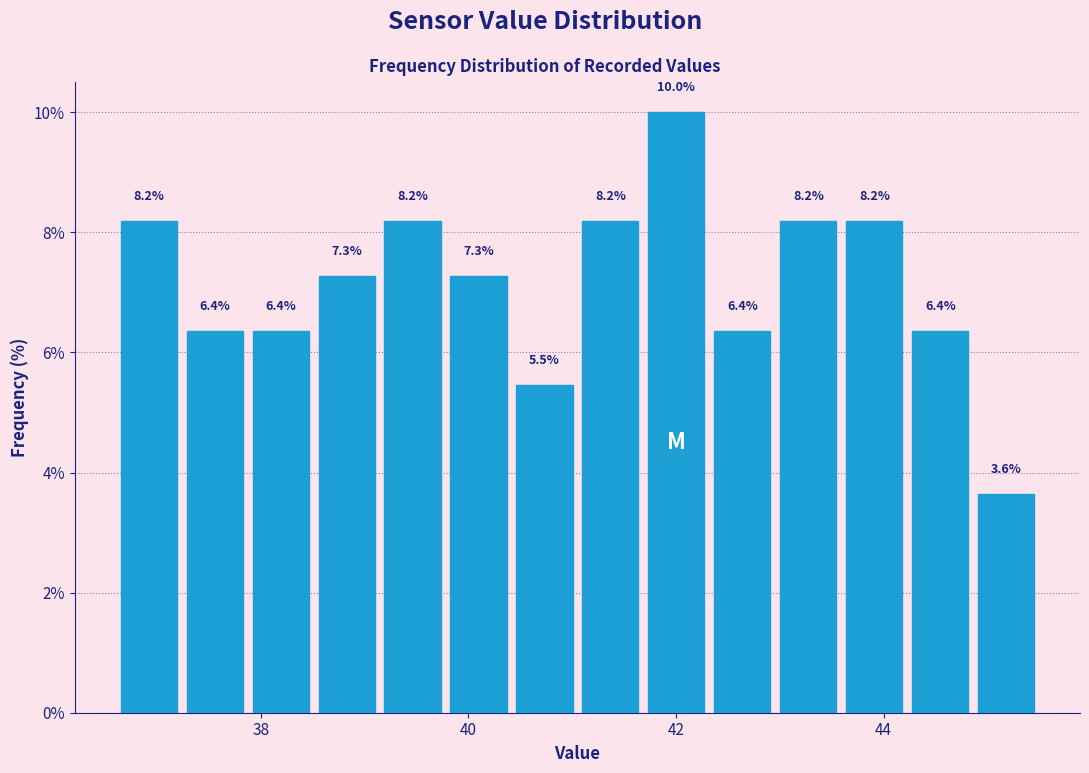

Read against the x-axis, roughly where is the centre of the tallest bar?

42.0